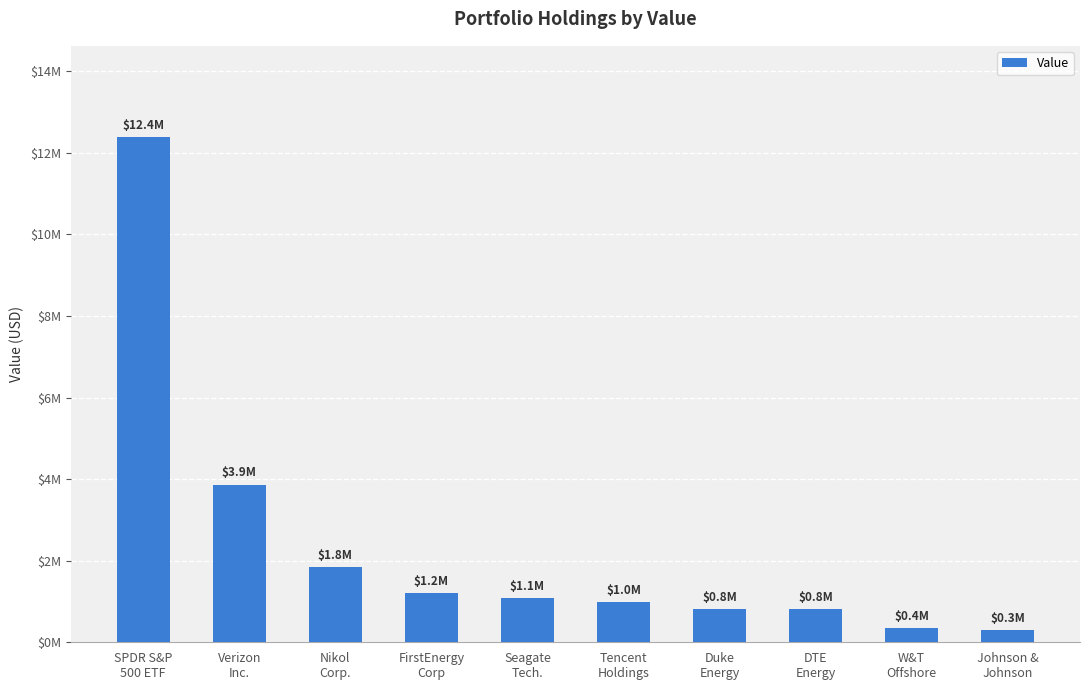

Are the bars horizontal?

No